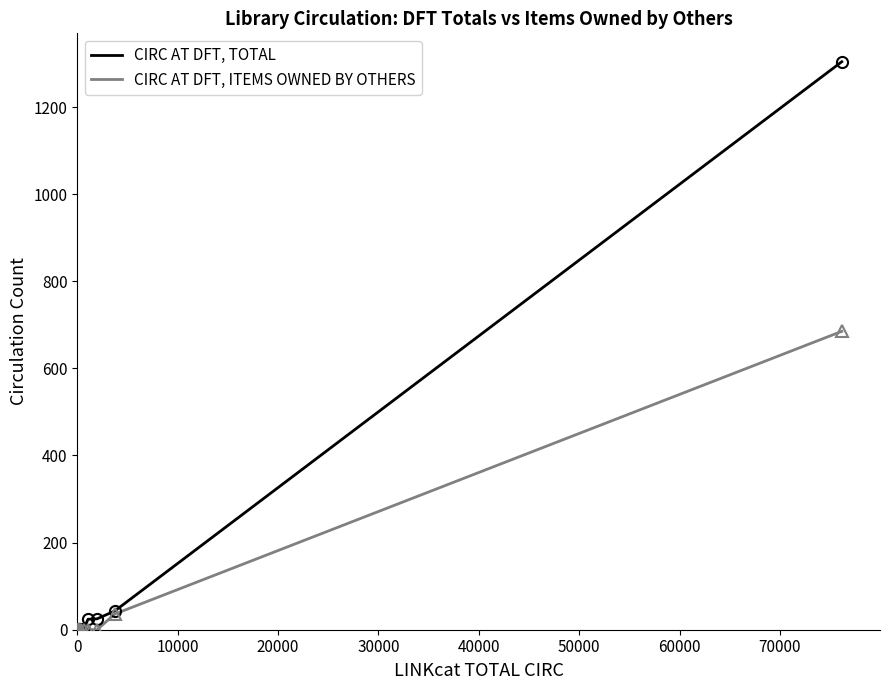

Which series has the widest spread of values?

CIRC AT DFT, TOTAL